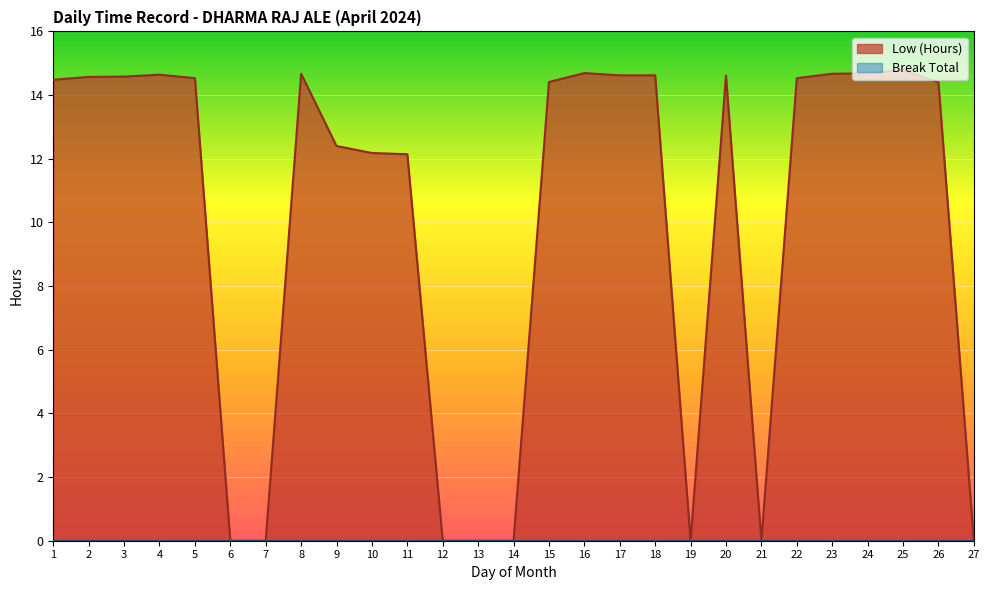

Approximately how many times larger is the value at 11 compared to 26?

0.8